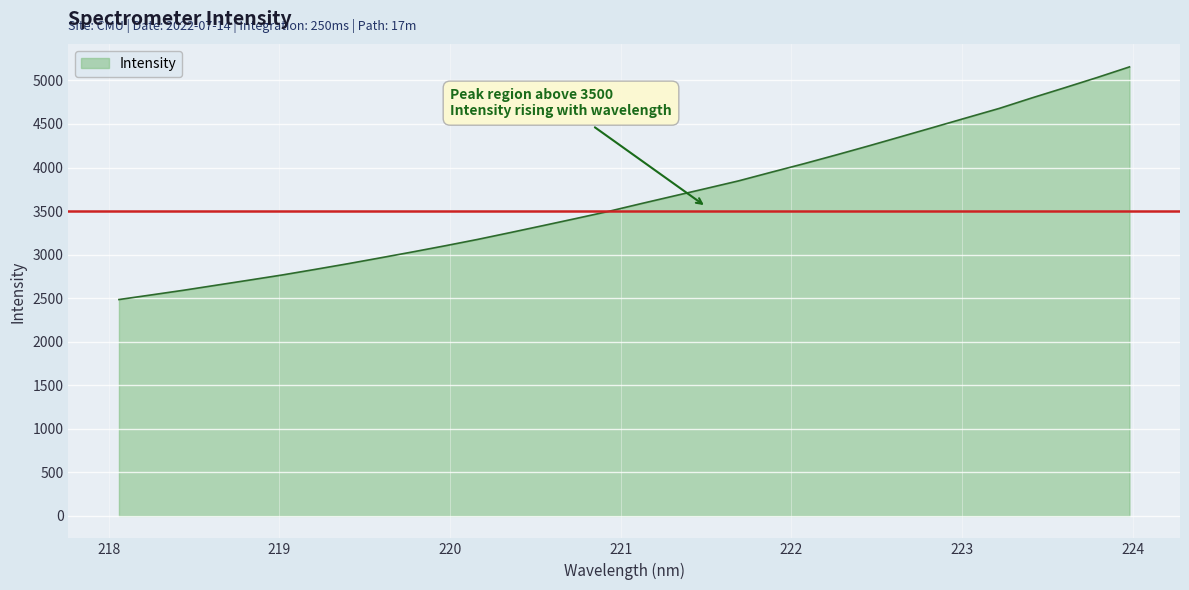

What is the difference between the maximum and minimum values?

2671.0